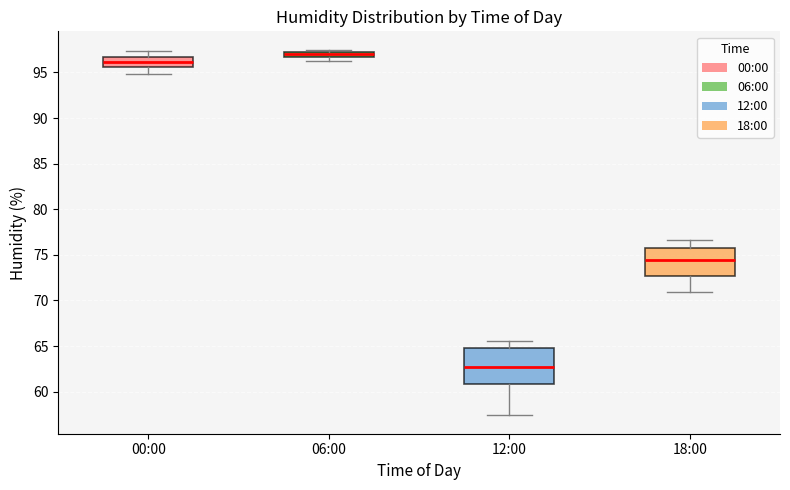

Where is the upper edge of the box for 12:00 on the y-axis? The values are not printed on the chart, so give them approximately, as read against the axis.

65.0